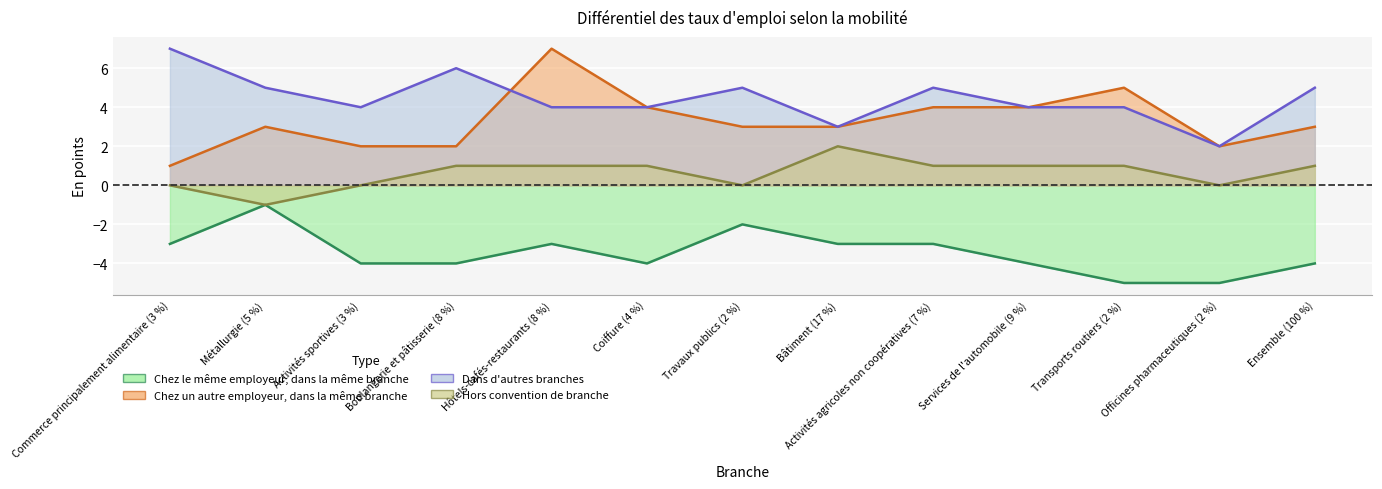

What is the label of the 5th point from the right?

Activités agricoles non coopératives (7 %)